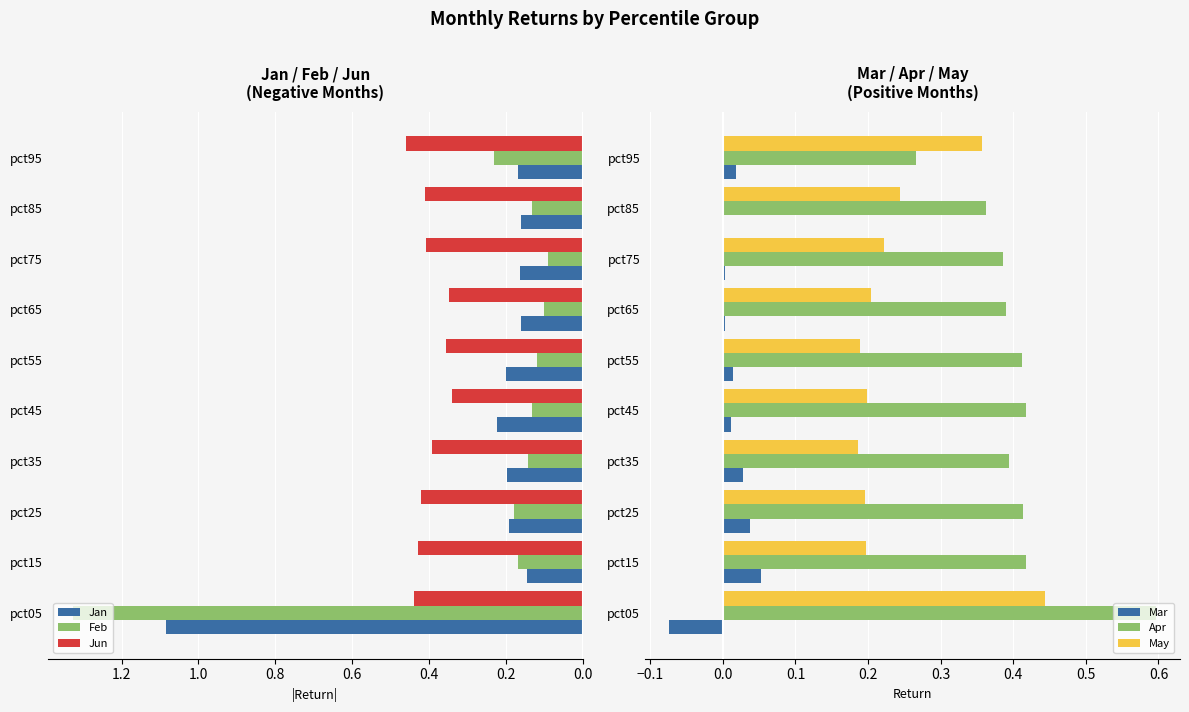

What is the average value of the Feb series?

0.3